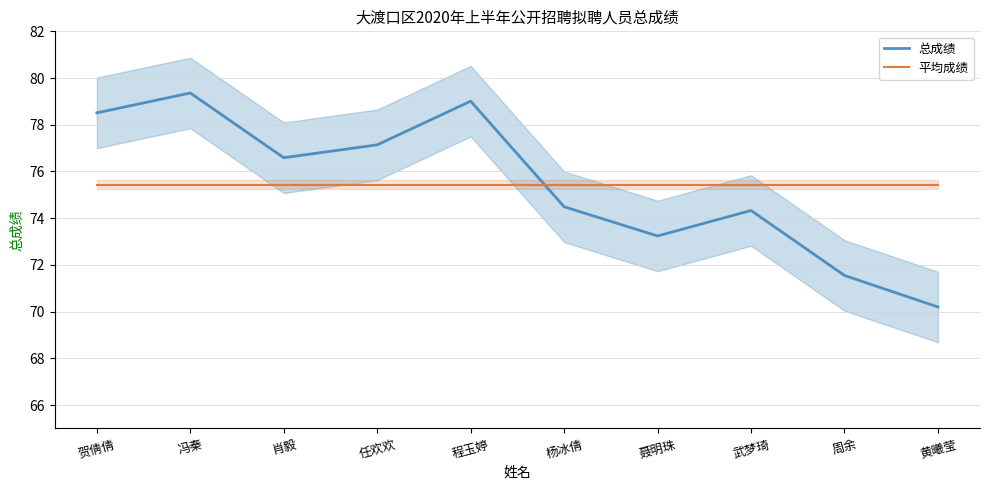

What is the label of the 8th point from the right?

肖毅